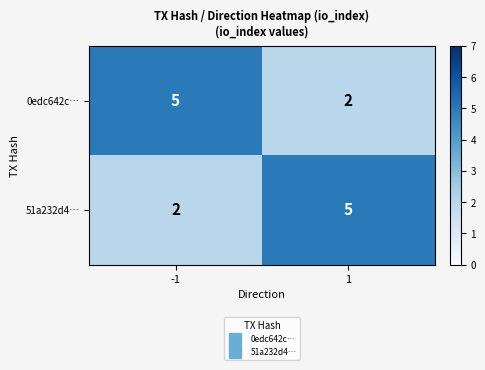

What is the total value across all series at -1?

7